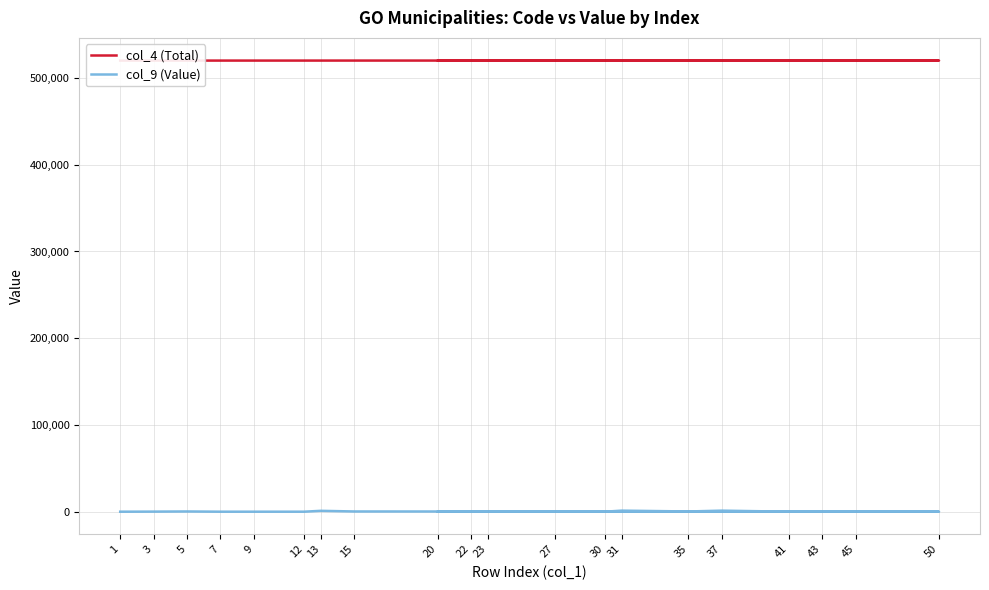

Reading left to right, what are all the values shown in this chart?

col_4 (Total): 520005	520010	520013	520015	520017	520020	520025	520030	520050	520055	520060	520080	520085	520090	520110	520130	520140	520150	520160	520170
col_9 (Value): 90	180	345	90	90	90	1080	345	90	90	90	90	90	90	1290	345	1290	90	90	180